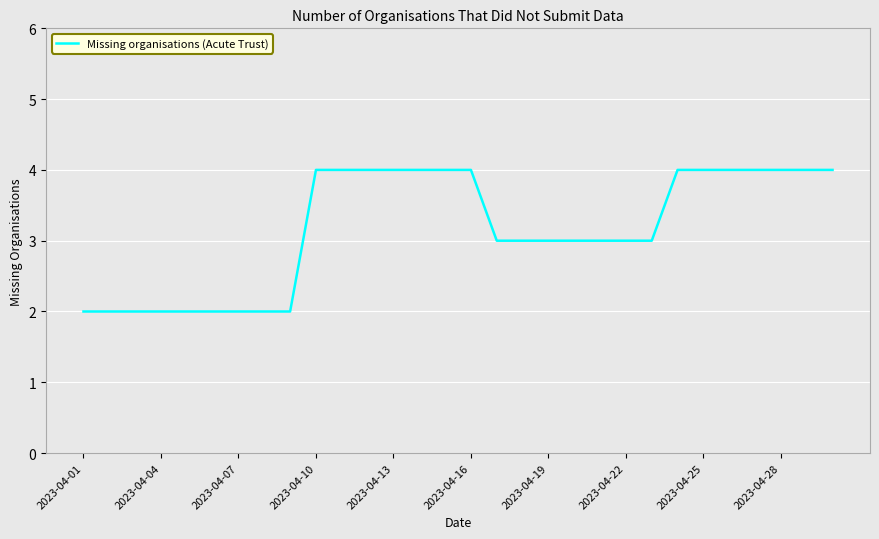

What is the greatest value displayed?

4